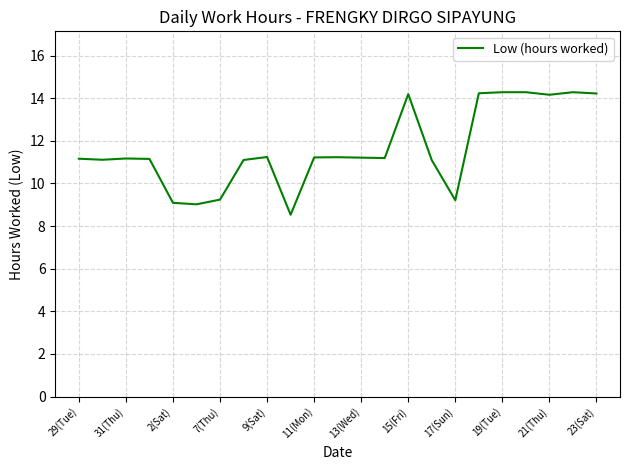

What is the minimum value shown in the chart?

8.5